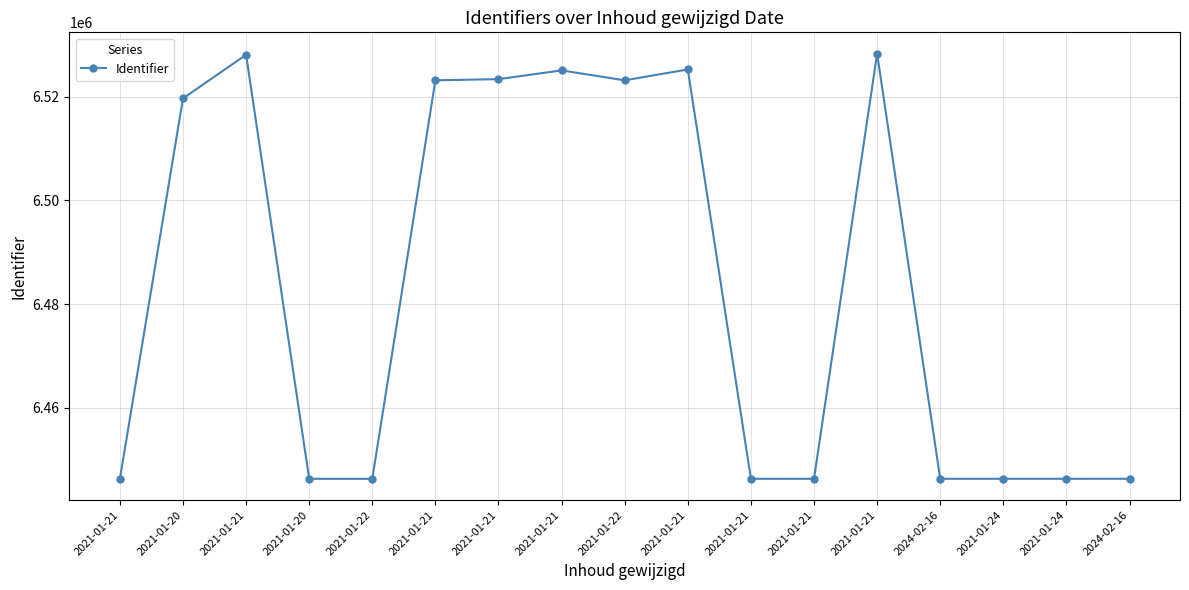

Between 2021-01-21 and 2021-01-24, which is larger?

2021-01-24